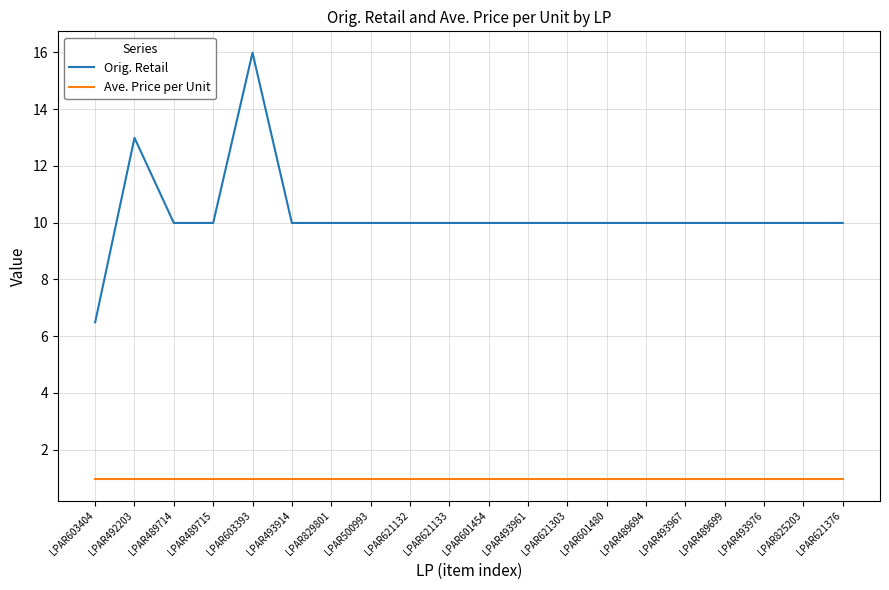

Reading left to right, list all the values displayed in this chart.

Orig. Retail: 6.5	13.0	10.0	10.0	16.0	10.0	10.0	10.0	10.0	10.0	10.0	10.0	10.0	10.0	10.0	10.0	10.0	10.0	10.0	10.0
Ave. Price per Unit: 1.0	1.0	1.0	1.0	1.0	1.0	1.0	1.0	1.0	1.0	1.0	1.0	1.0	1.0	1.0	1.0	1.0	1.0	1.0	1.0